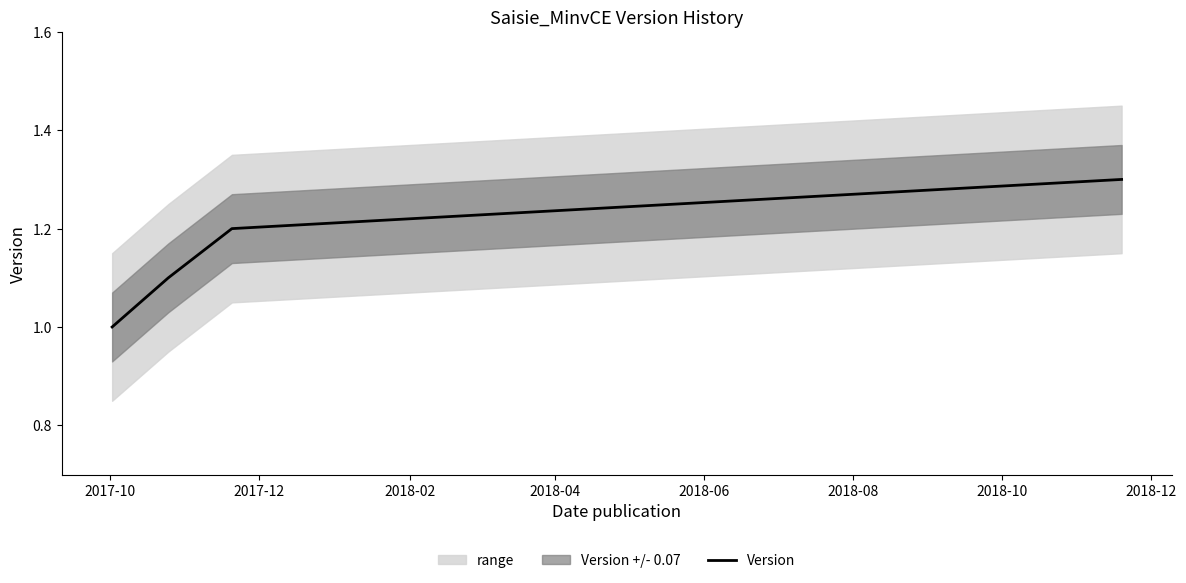

What is the lowest value of the Version series?

1.0